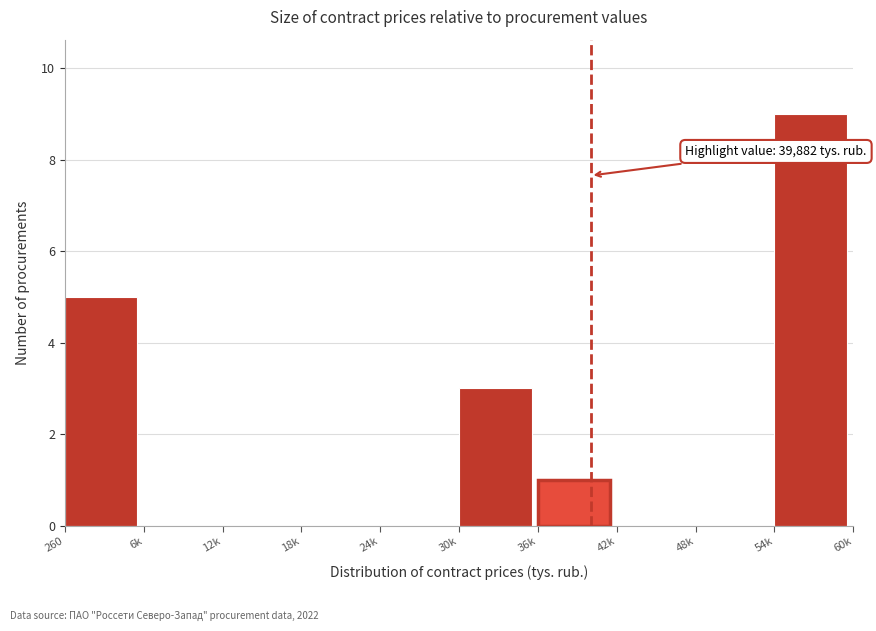

Reading right to left, transcribe all the data shown in this chart.

54k=9	48k=0	42k=0	36k=1	30k=3	24k=0	18k=0	12k=0	6k=0	260=5